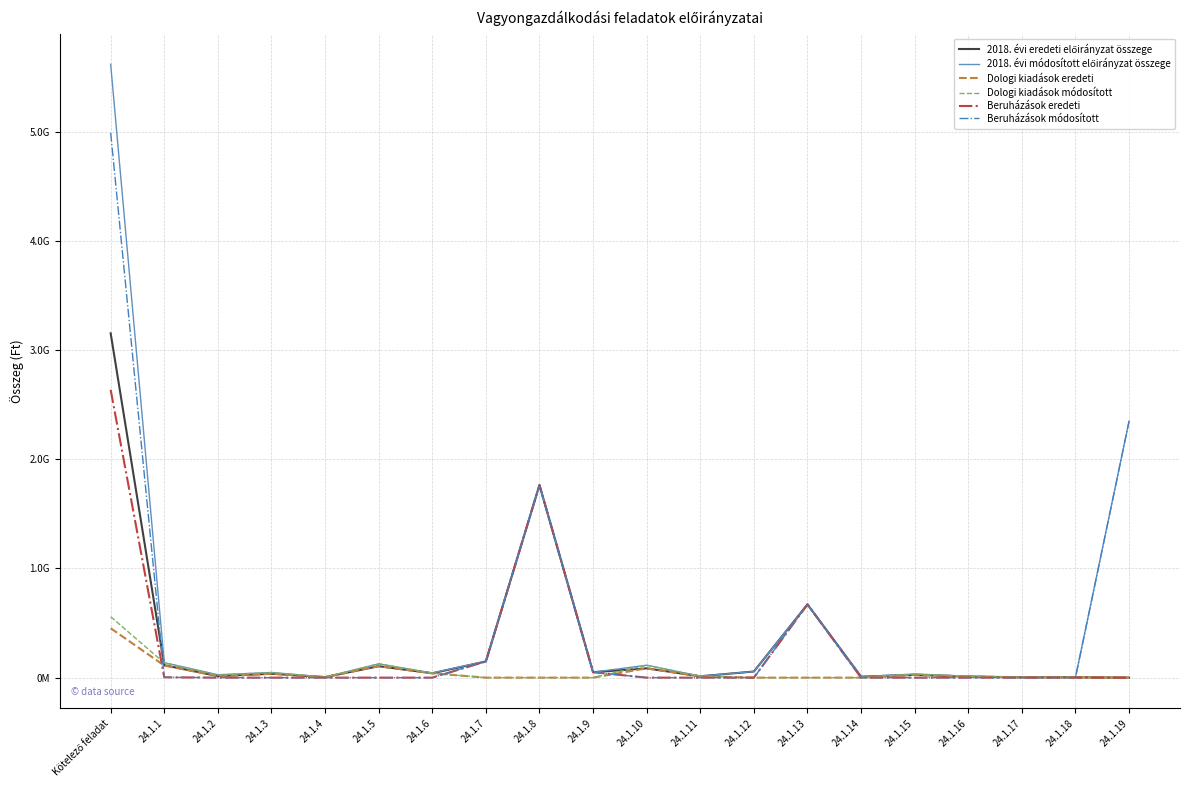

What is the label of the 14th point from the right?

24.1.6